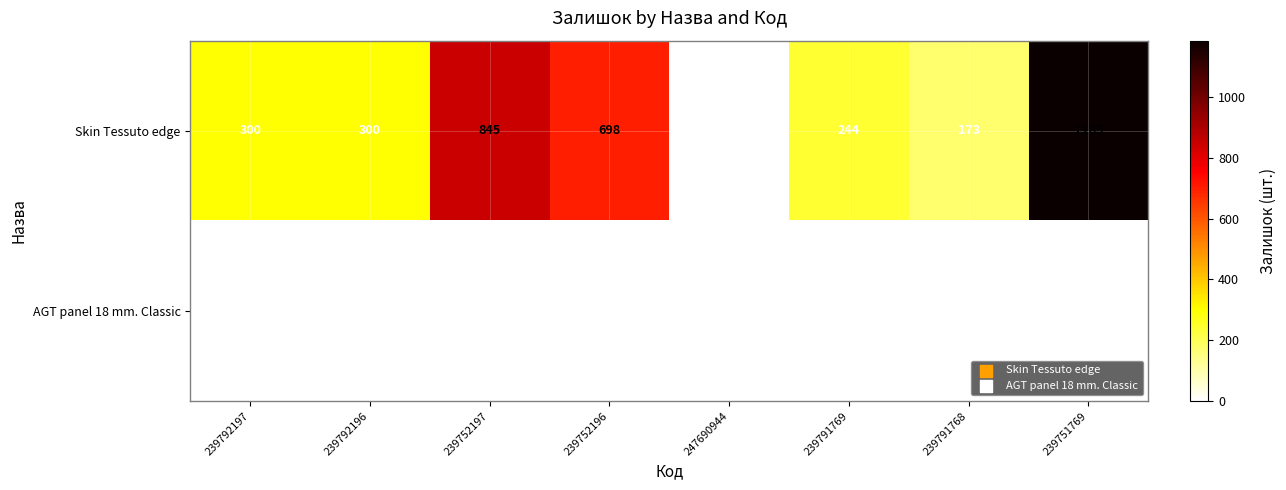

Between 239792196 and 239791768, which series saw the biggest shift?

Skin Tessuto edge